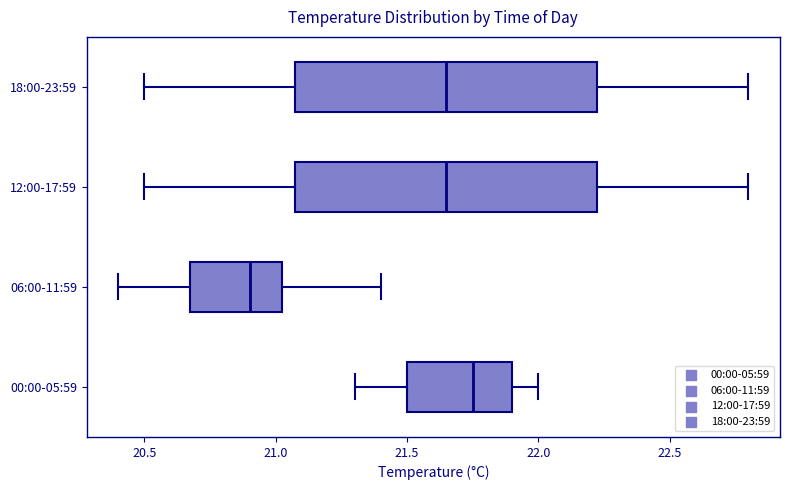

Reading bottom to top, read every box against the x-axis: the position of its median line, the range the box covers, and the ends of its whiskers. The values are not printed on the chart, so give them approximately, as read against the axis.

00:00-05:59: median 21.75, box 21.50 to 21.90, whiskers 21.30 to 22.00
06:00-11:59: median 20.90, box 20.70 to 21.05, whiskers 20.40 to 21.40
12:00-17:59: median 21.65, box 21.10 to 22.25, whiskers 20.50 to 22.80
18:00-23:59: median 21.65, box 21.10 to 22.25, whiskers 20.50 to 22.80